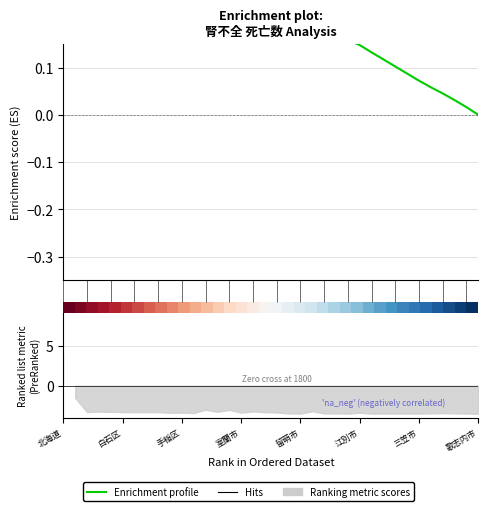

How many lines are shown in the chart?

2